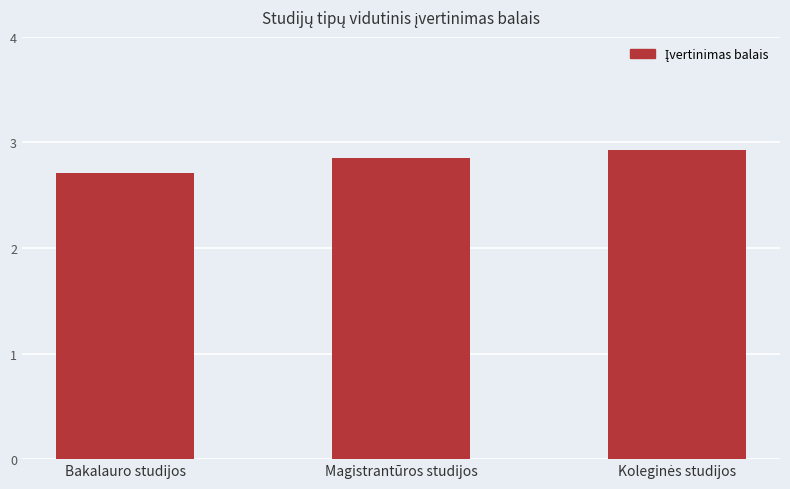

What is the label of the 2nd bar from the left?

Magistrantūros studijos